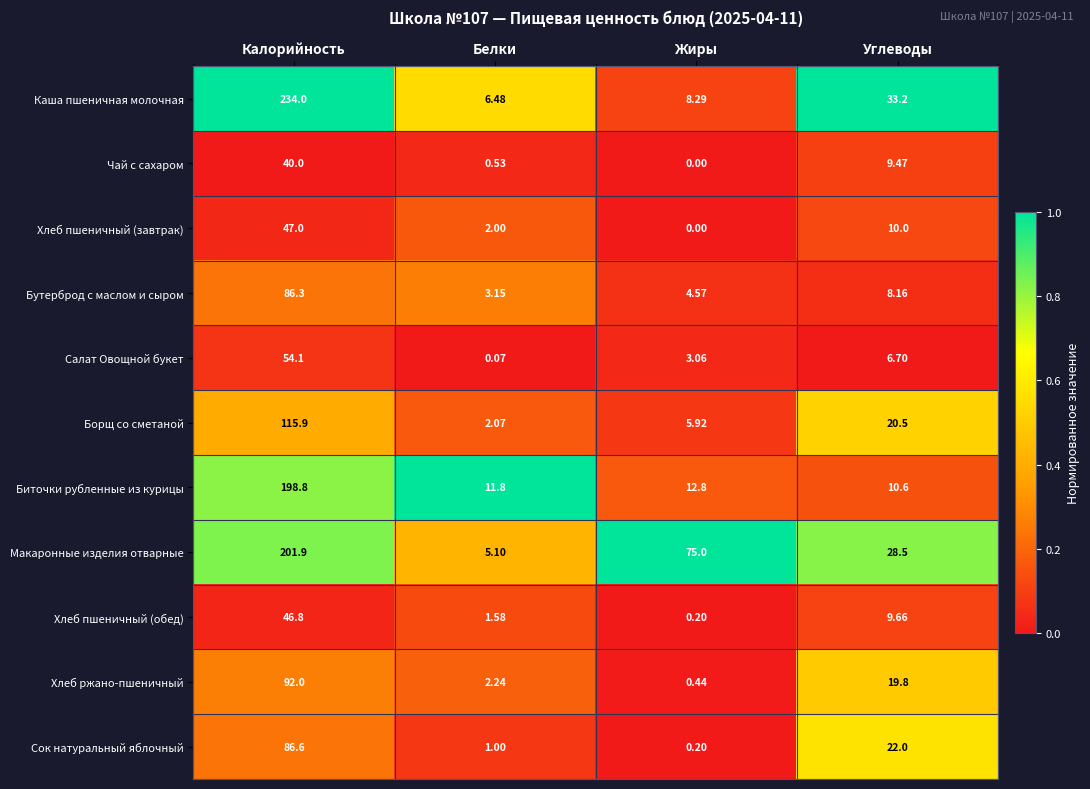

At which category is the sum across all series the highest?

Калорийность